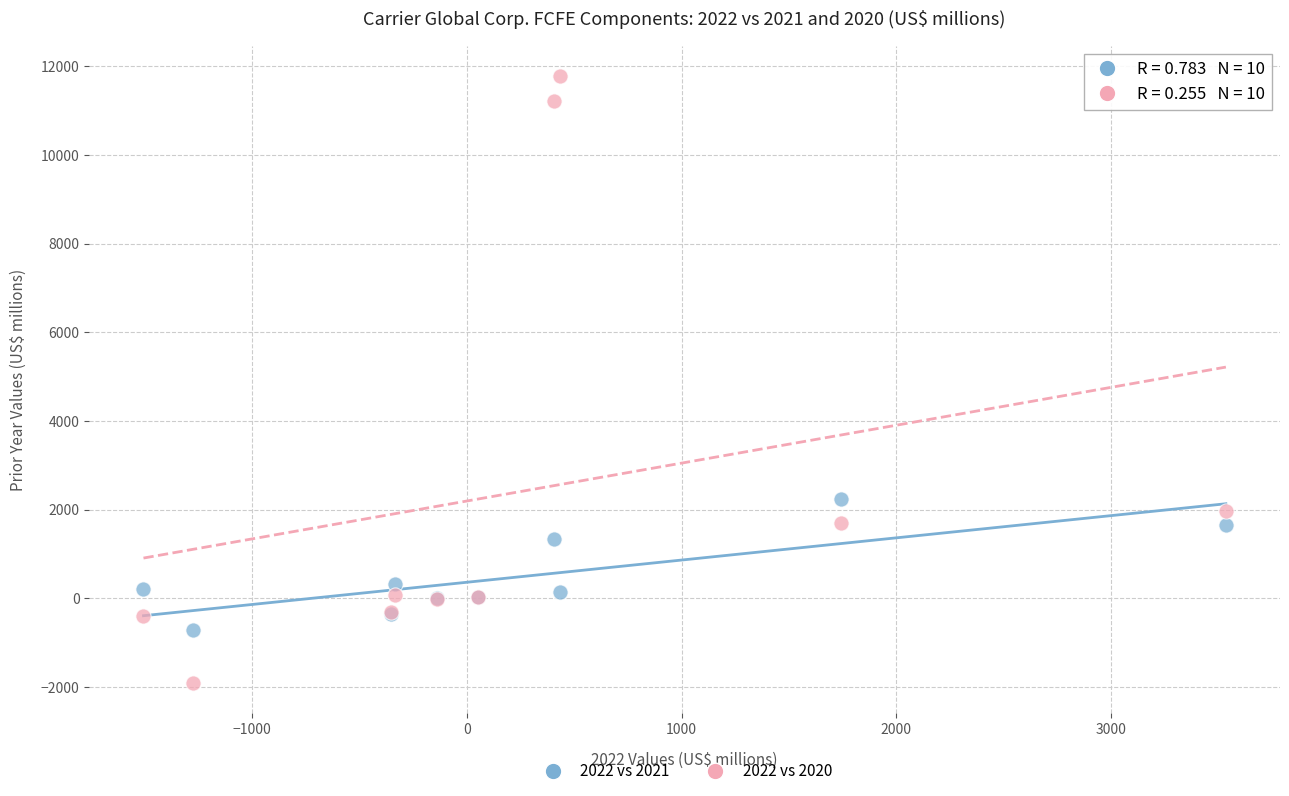

What is the X range (max minus min) for the scatter plot?

5039